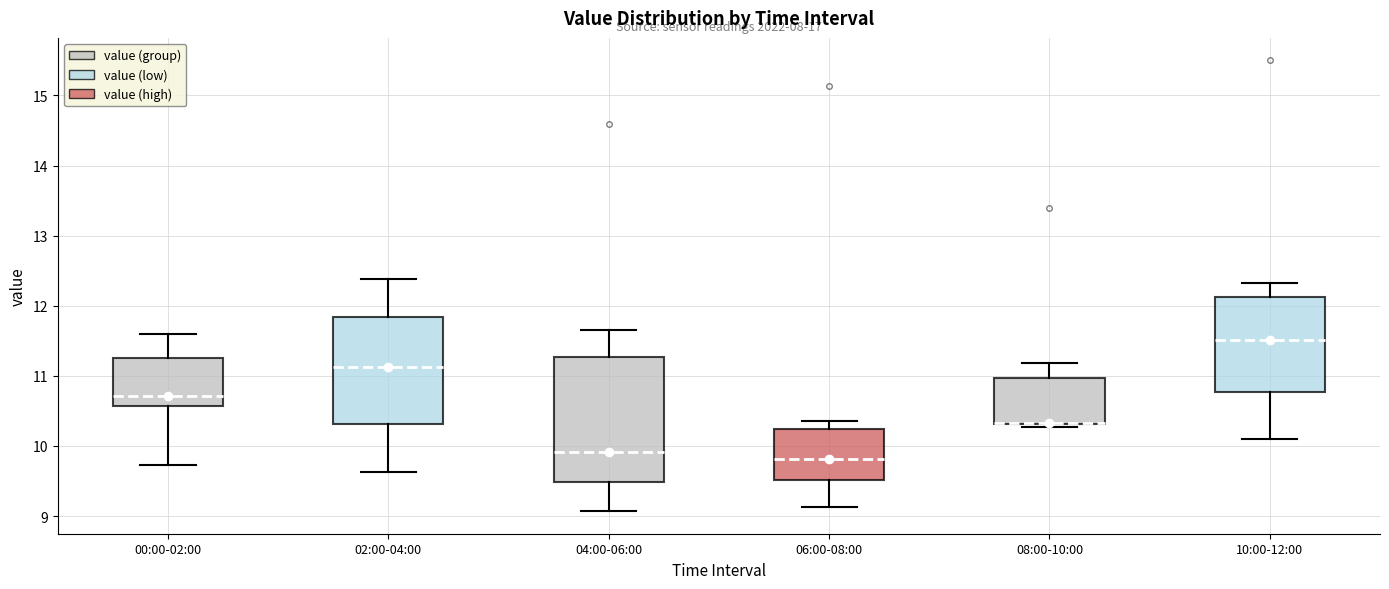

Where is the upper edge of the box for 08:00-10:00 on the y-axis? The values are not printed on the chart, so give them approximately, as read against the axis.

11.0